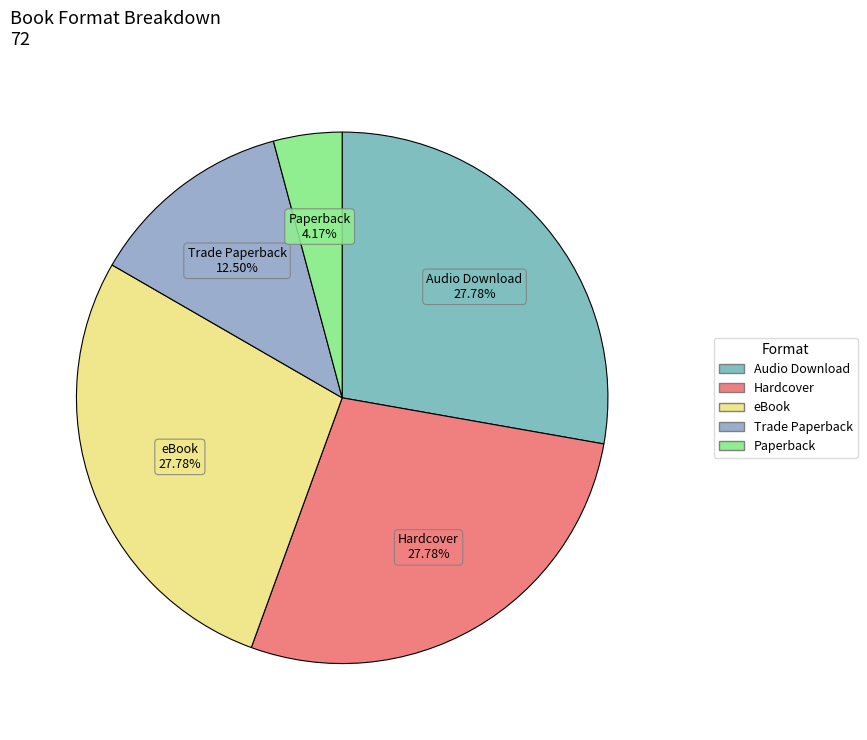

To the nearest percent, what portion does Hardcover represent?

28%